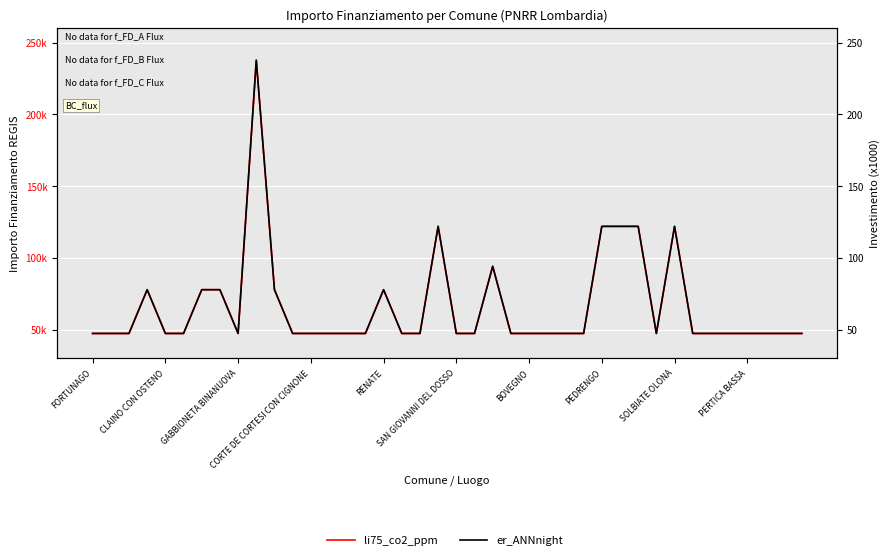

The er_ANNnight series shows 12.8 at 38. True or false?

False